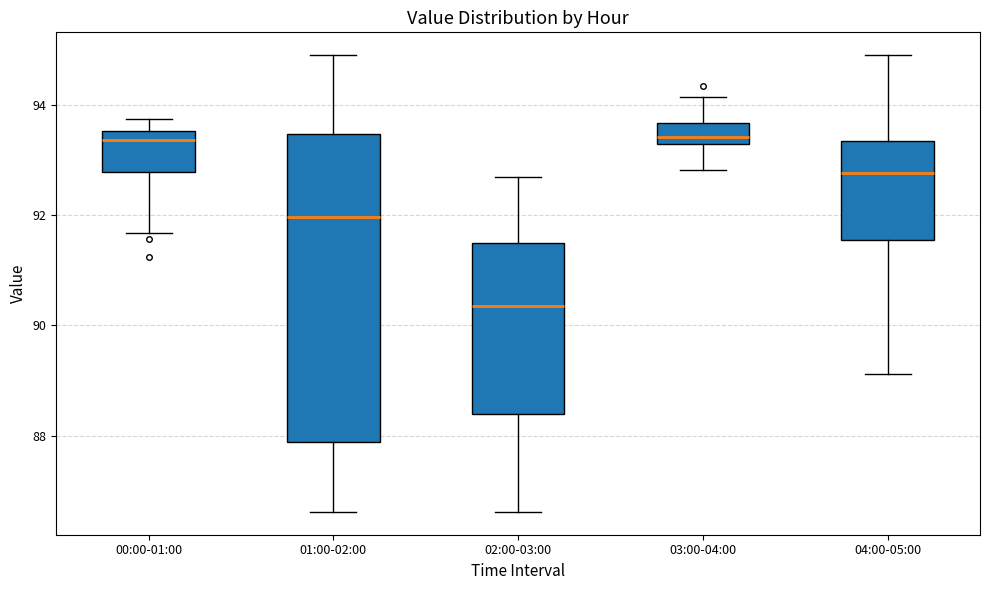

Where does the lower whisker of the box for 03:00-04:00 end on the y-axis? The values are not printed on the chart, so give them approximately, as read against the axis.

92.8